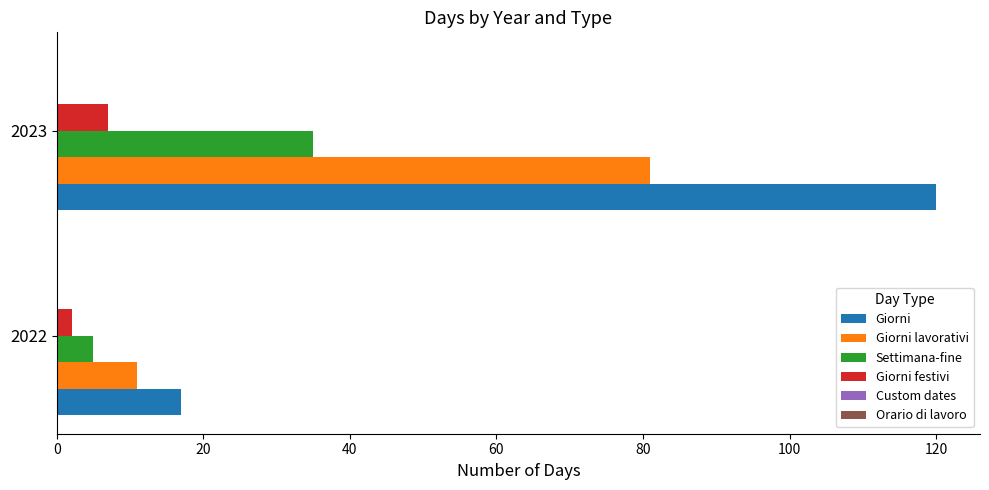

True or false: Settimana-fine has a value of 35 at 2023.

True